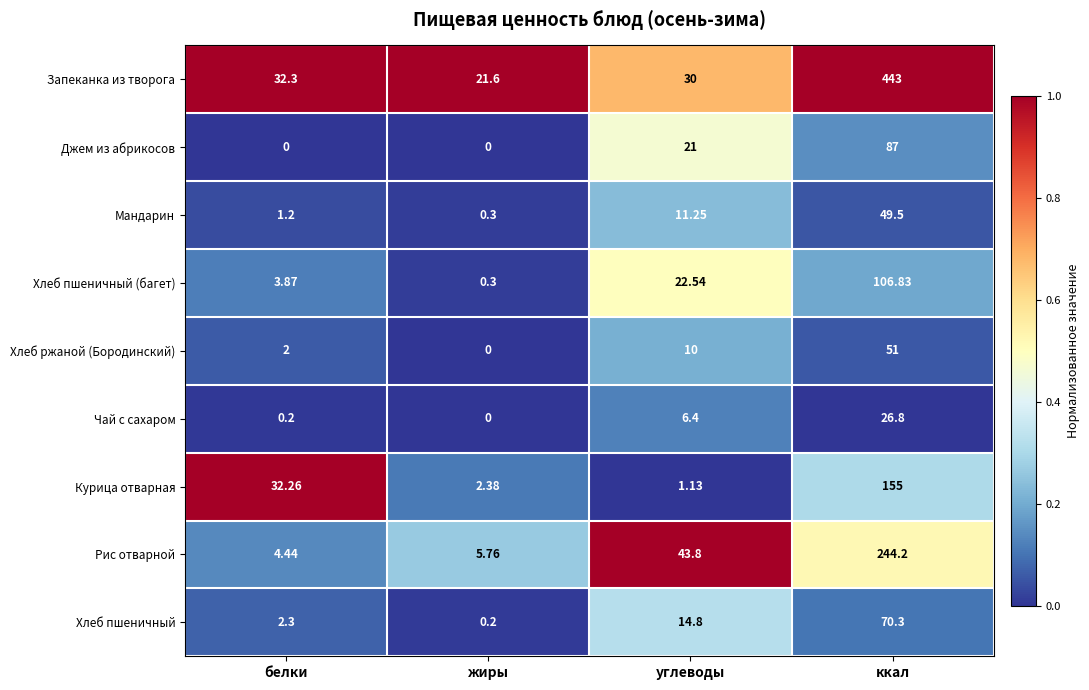

At which label is Мандарин closest to 24?

углеводы